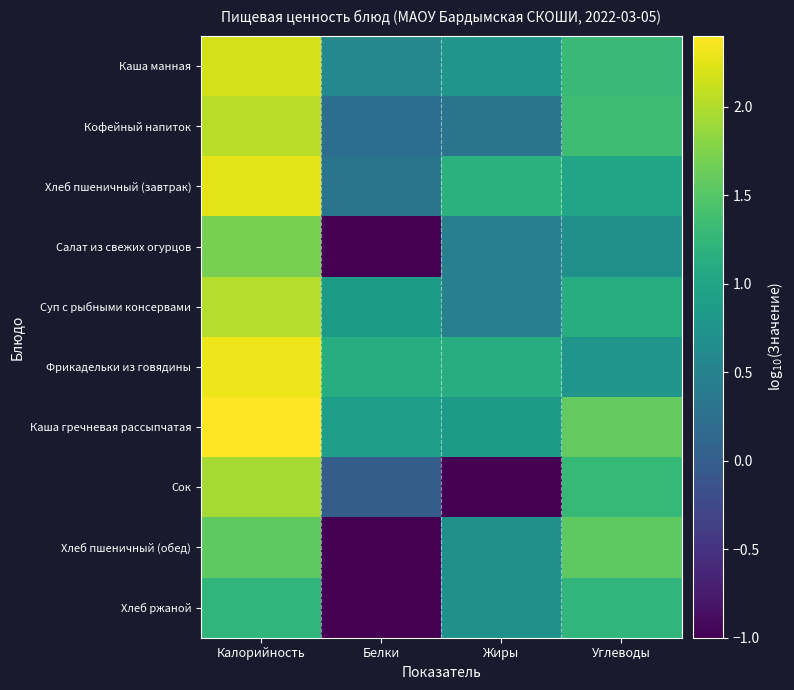

Reading right to left, list all the values displayed in this chart.

Каша манная: Углеводы=1.3	Жиры=0.8	Белки=0.6	Калорийность=2.2
Кофейный напиток: Углеводы=1.3	Жиры=0.3	Белки=0.2	Калорийность=2.0
Хлеб пшеничный (завтрак): Углеводы=1.0	Жиры=1.2	Белки=0.3	Калорийность=2.3
Салат из свежих огурцов: Углеводы=0.7	Жиры=0.5	Белки=-1.0	Калорийность=1.7
Суп с рыбными консервами: Углеводы=1.1	Жиры=0.5	Белки=0.8	Калорийность=2.0
Фрикадельки из говядины: Углеводы=0.8	Жиры=1.1	Белки=1.1	Калорийность=2.3
Каша гречневая рассыпчатая: Углеводы=1.6	Жиры=0.8	Белки=0.9	Калорийность=2.4
Сок: Углеводы=1.3	Жиры=-1.0	Белки=0.0	Калорийность=1.9
Хлеб пшеничный (обед): Углеводы=1.6	Жиры=0.7	Белки=-1.0	Калорийность=1.6
Хлеб ржаной: Углеводы=1.2	Жиры=0.7	Белки=-1.0	Калорийность=1.2